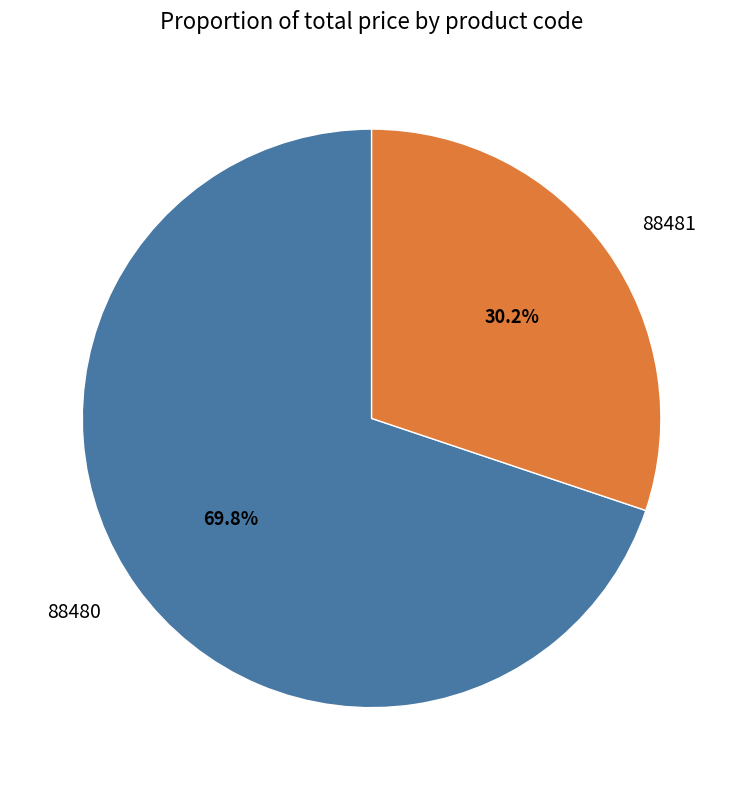

Which has a higher value, 88481 or 88480?

88480